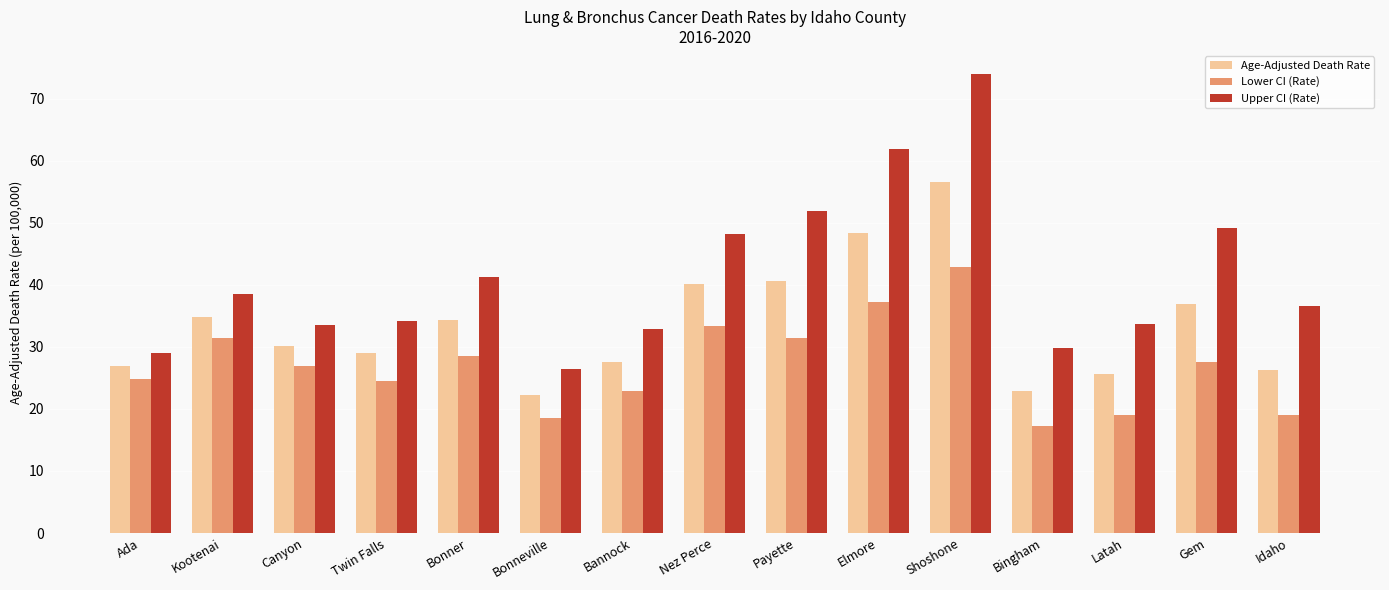

How many bars are there in total?

45